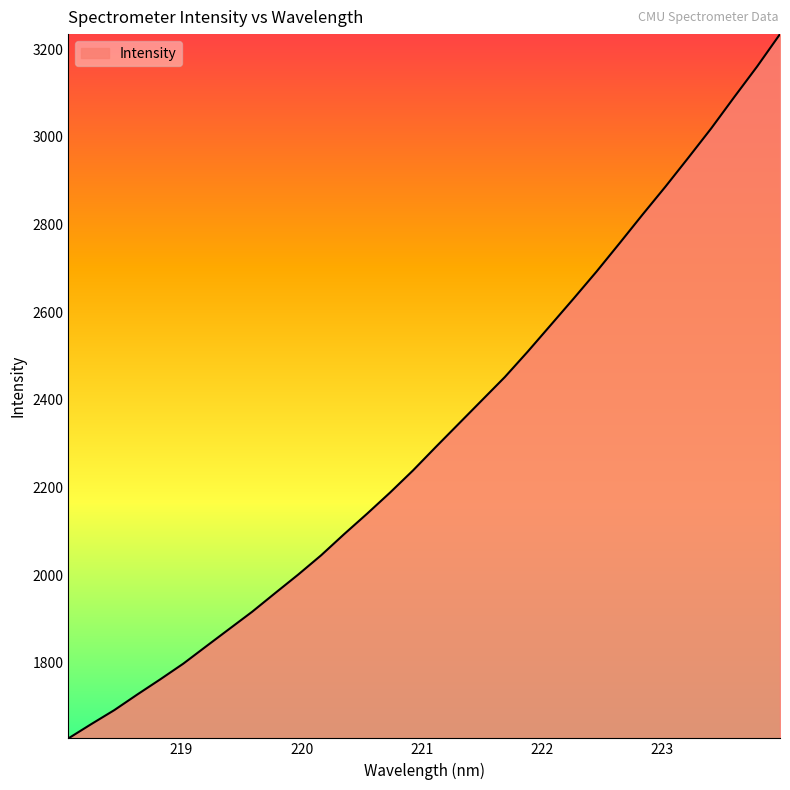

What is the difference between the maximum and minimum values?

1606.6